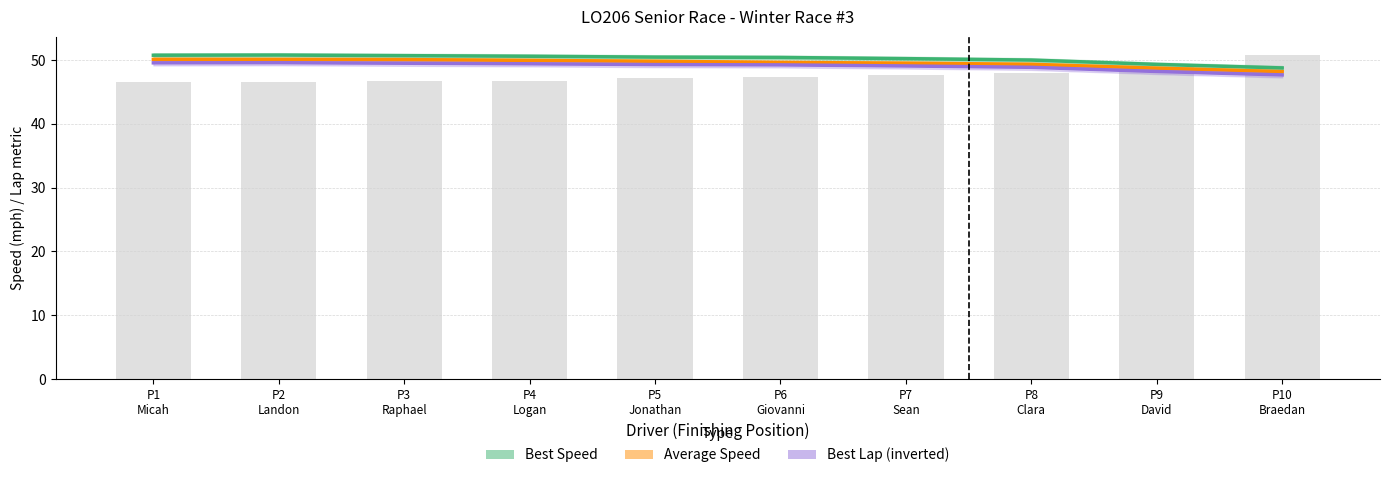

What are all the series names shown in the legend?

Best Speed, Average Speed, Best Lap (inverted)